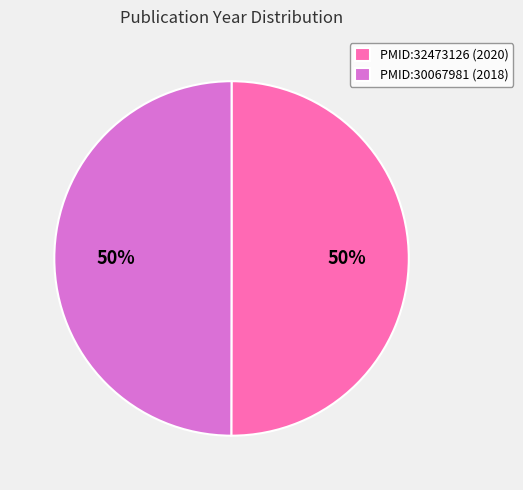

To the nearest percent, what portion does PMID:30067981 represent?

50%